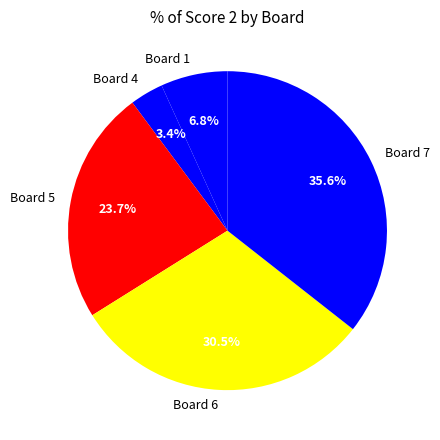

What is the total percentage of Board 5 and Board 1?

30.5%